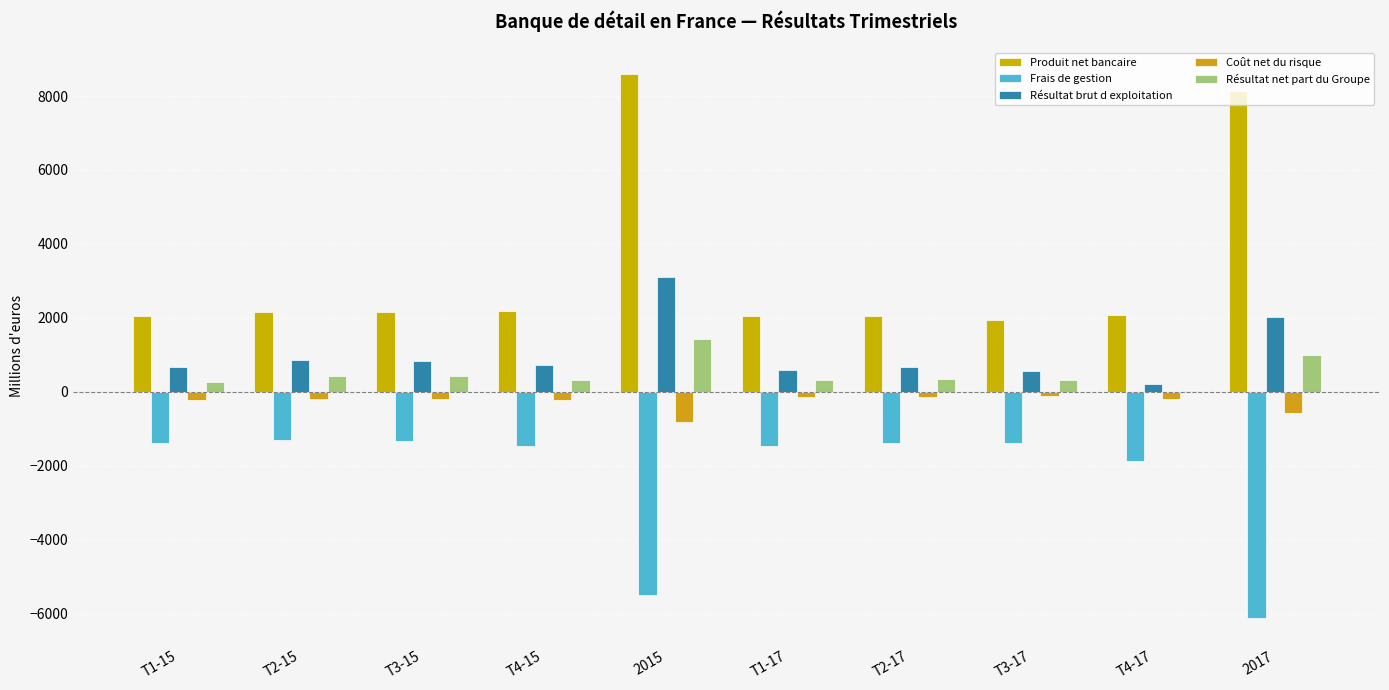

How many groups of bars are there?

10